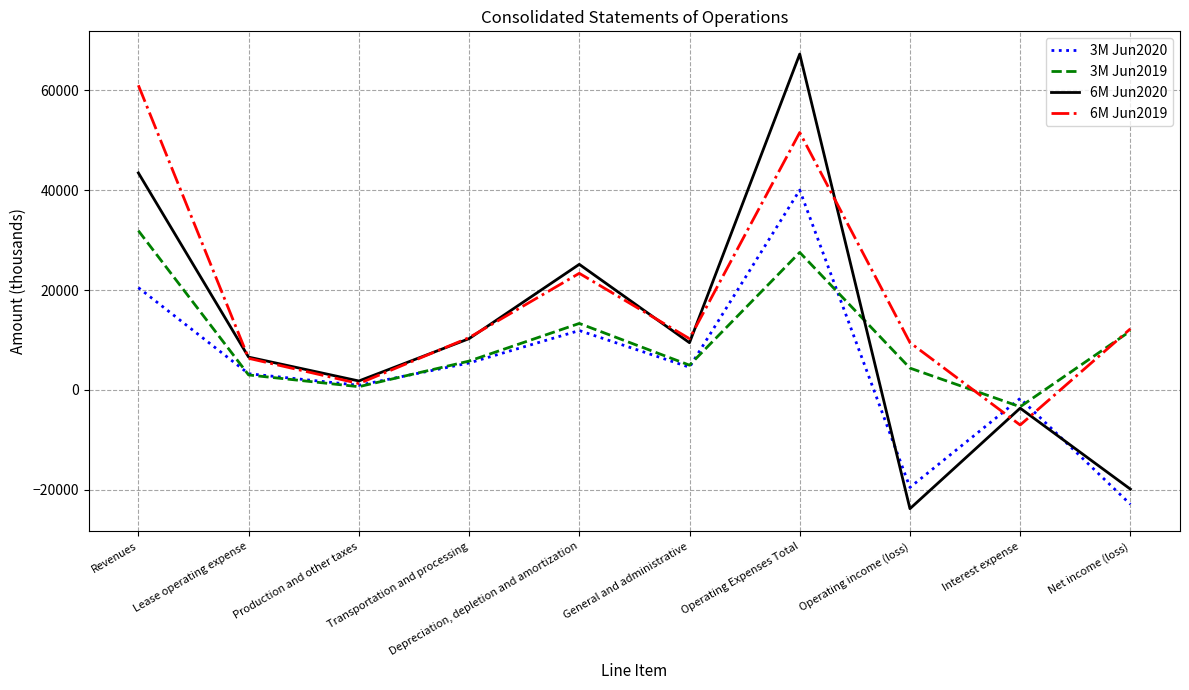

What is the difference between the highest and lowest values at Lease operating expense?

3575